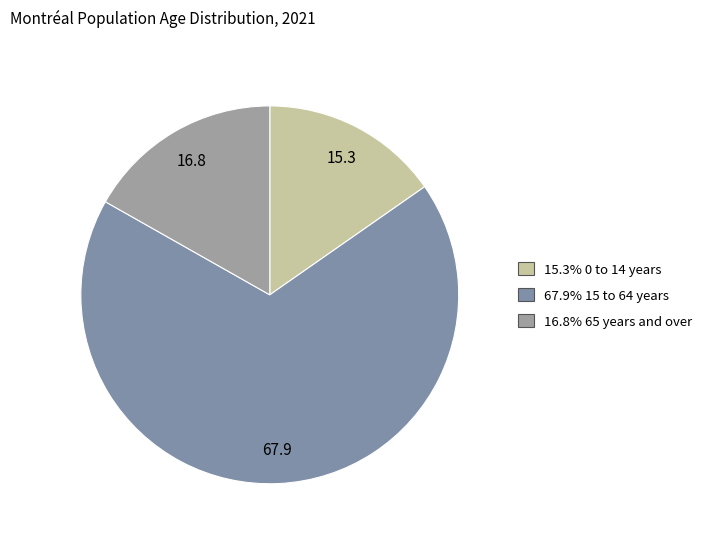

Rank the categories by value from highest to lowest.

15 to 64 years, 65 years and over, 0 to 14 years